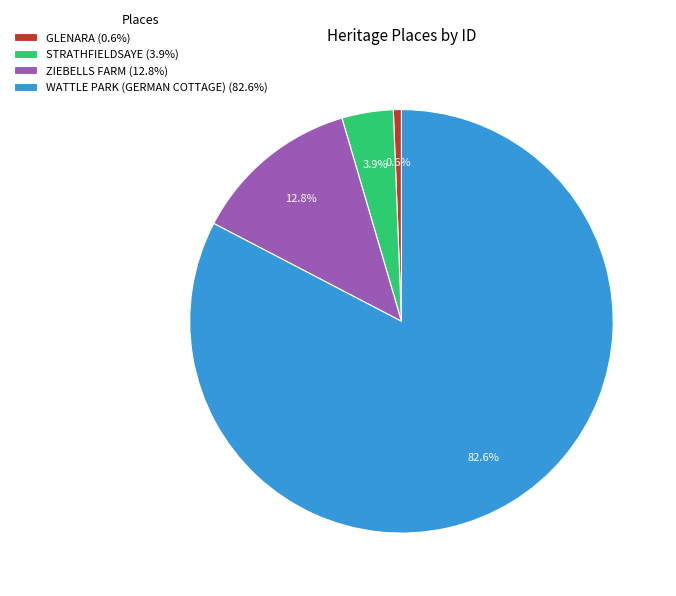

To the nearest percent, what is the average slice percentage?

25%